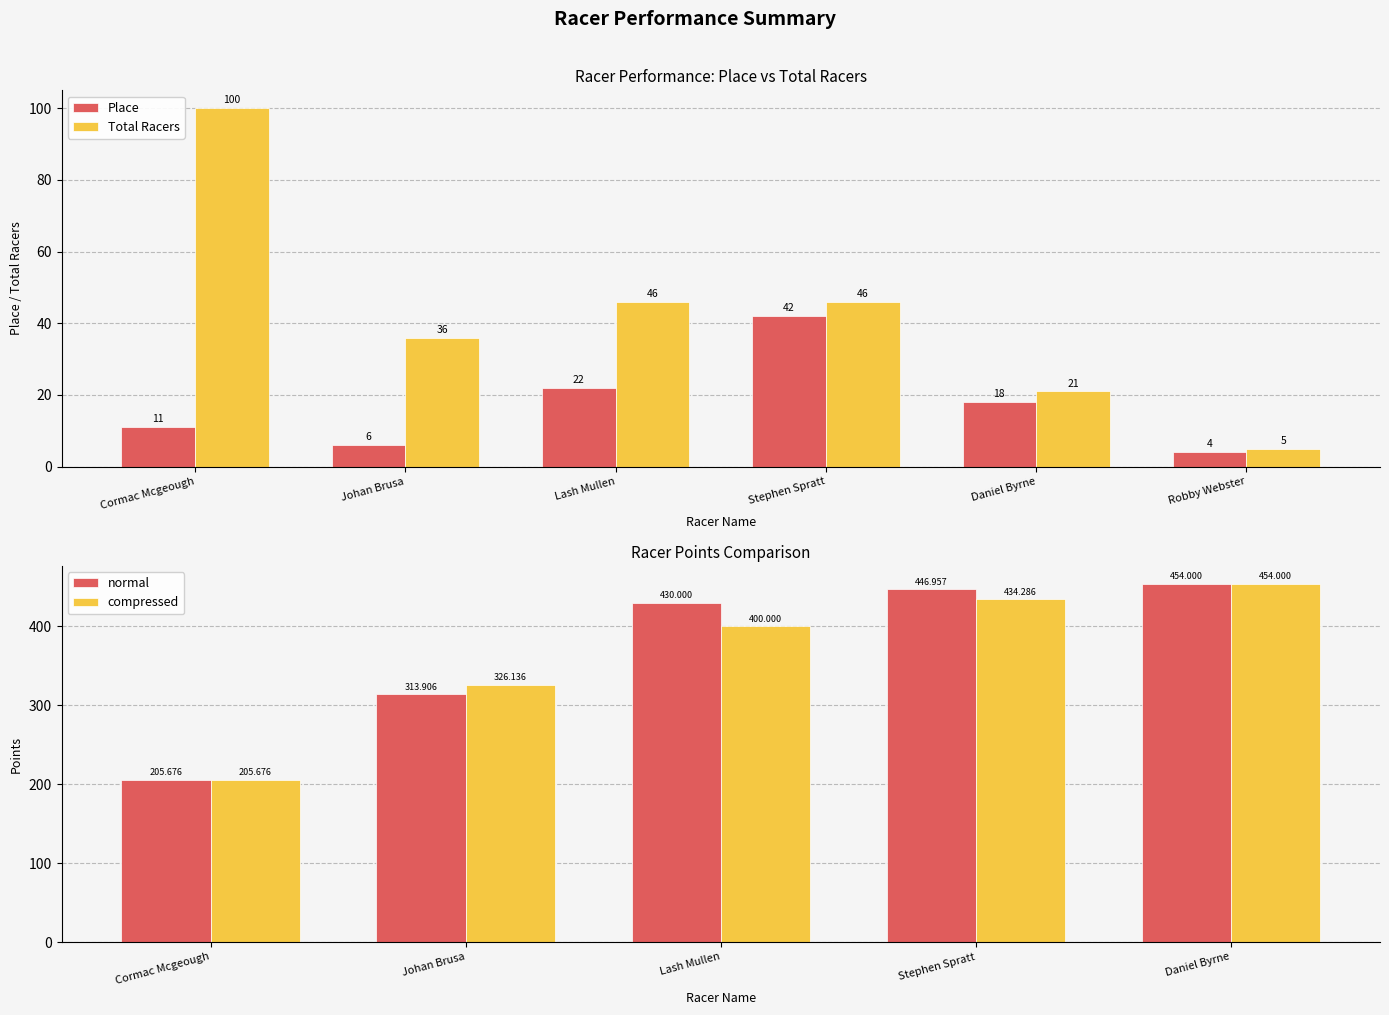

How many categories are shown in the chart?

6